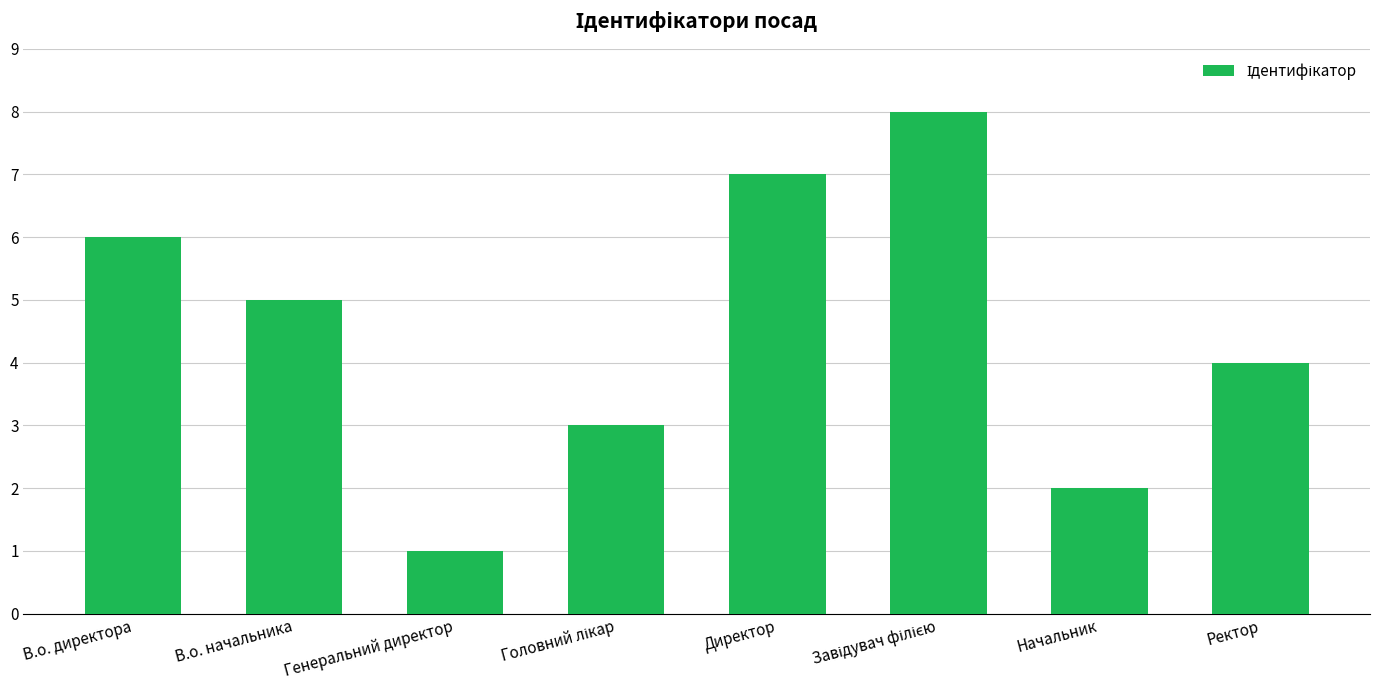

Reading left to right, what are all the values shown in this chart?

6	5	1	3	7	8	2	4